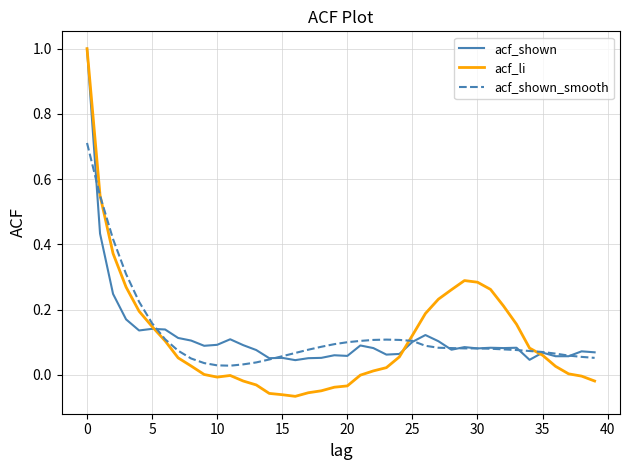

Which series has the largest range (max minus min)?

acf_li